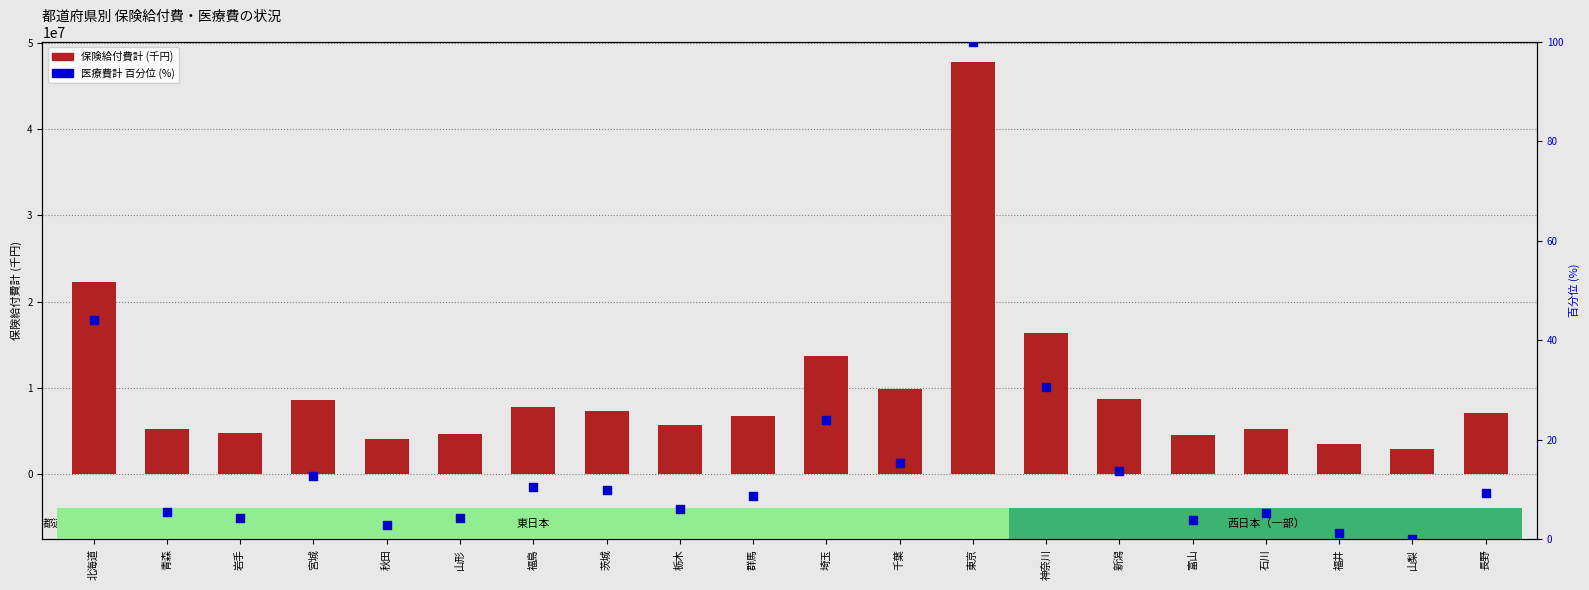

At how many categories does at least one series exceed 31327932?

1